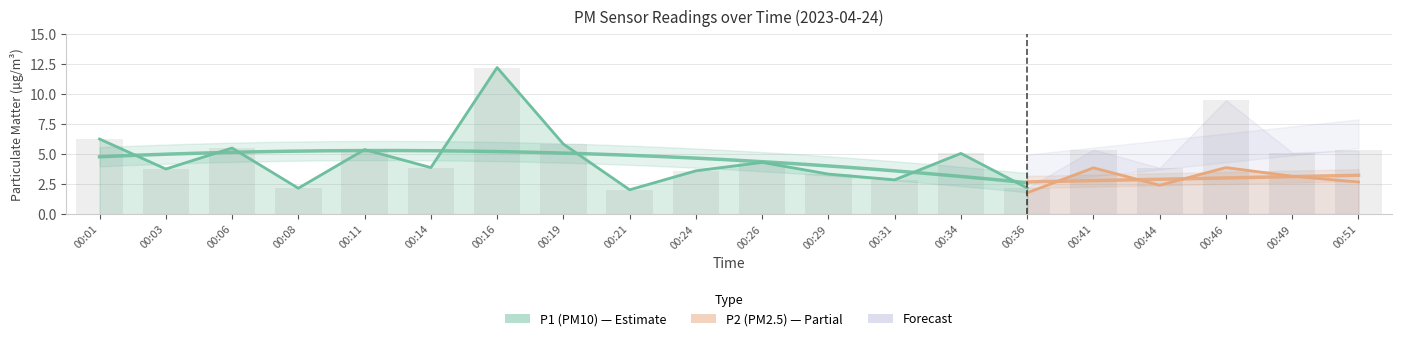

Which has a higher value, 00:34 or 00:24?

00:34